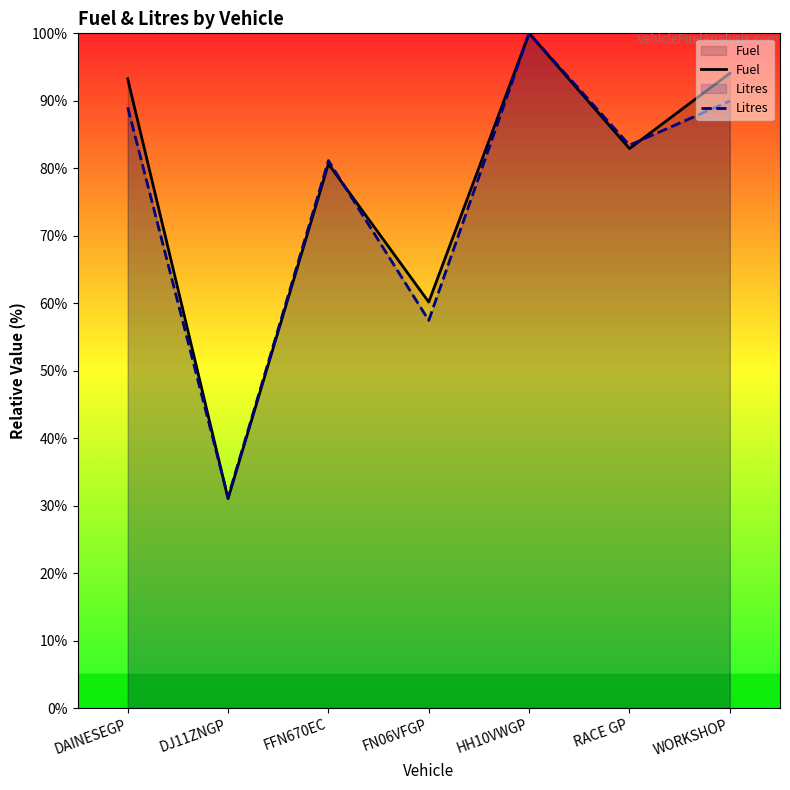

At how many categories does at least one series exceed 59?

6